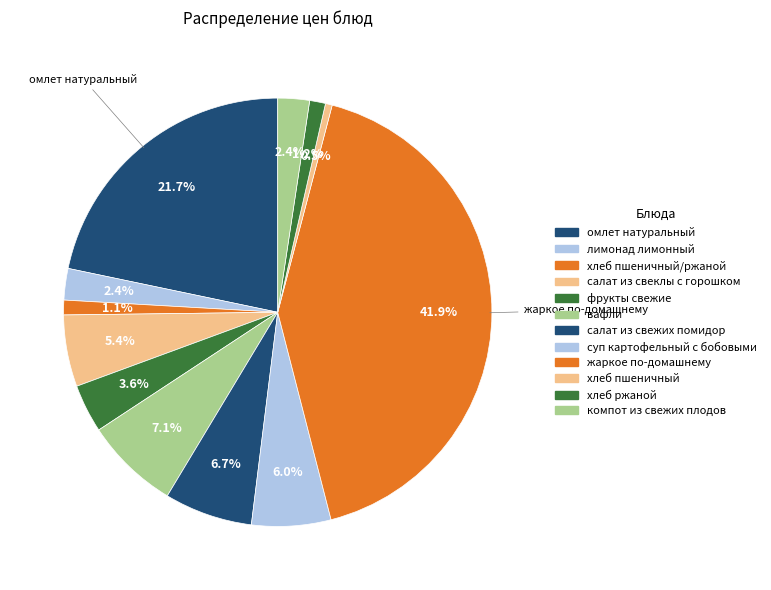

How many slices are in this pie chart?

12